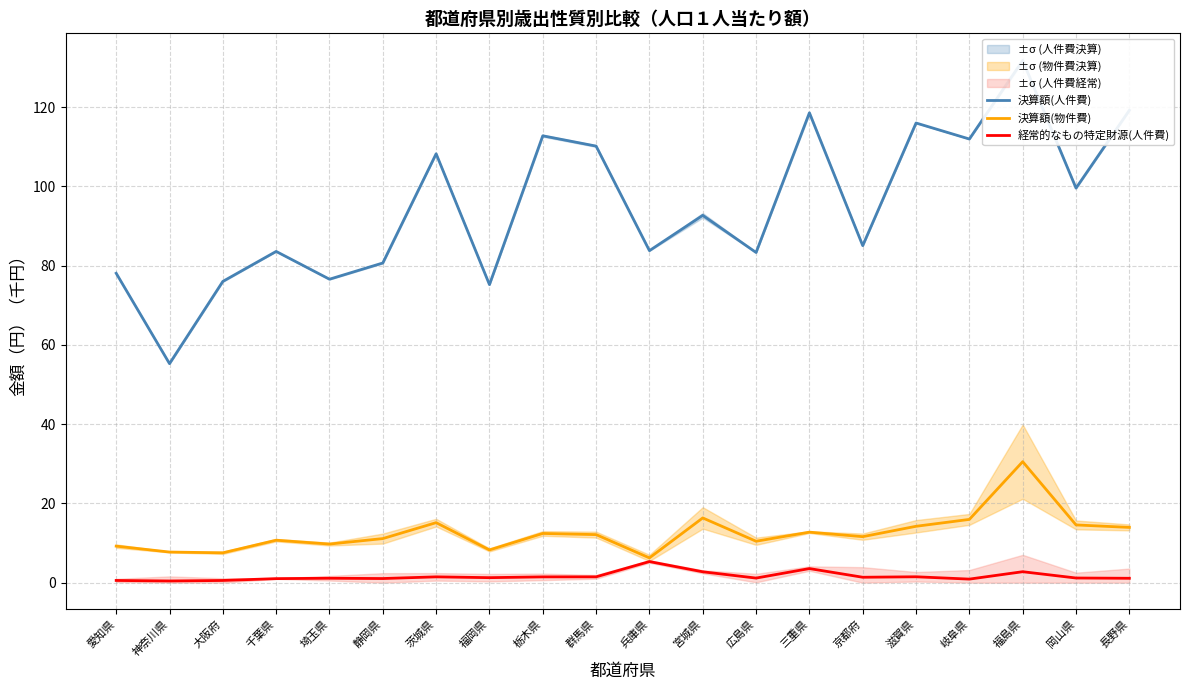

At how many categories does at least one series exceed 69?

19